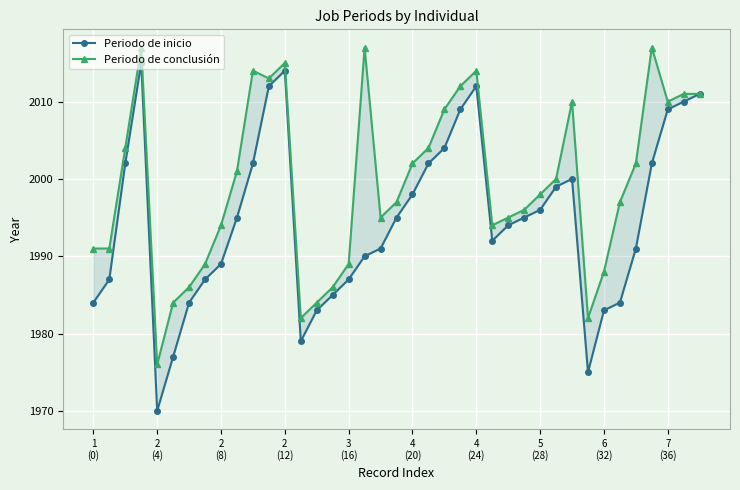

Is the value of Periodo de inicio at 2
(12) greater than the value of Periodo de conclusión at 21?

Yes